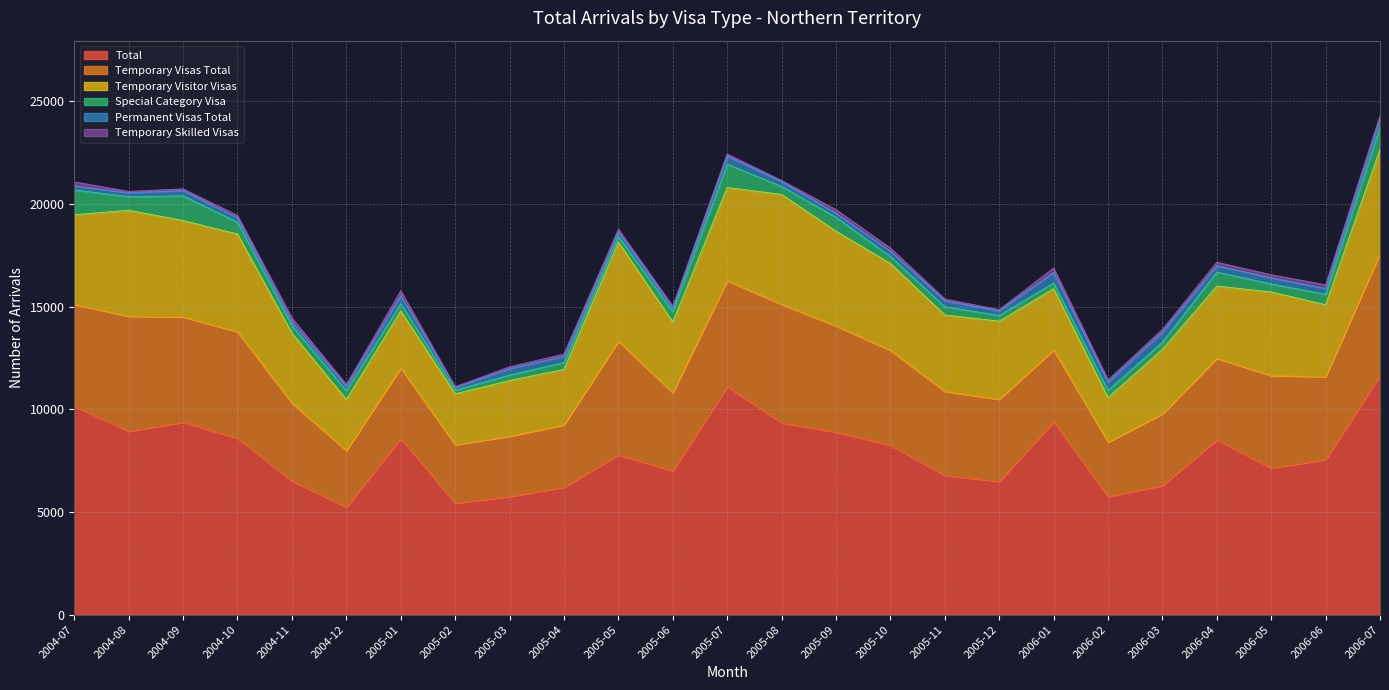

How many distinct data groups are displayed?

6